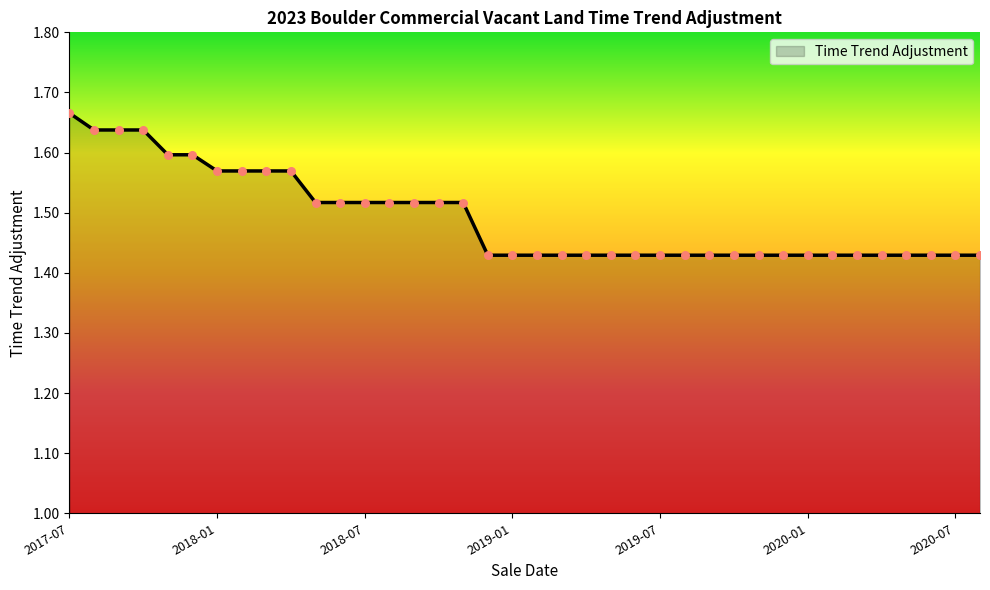

How many lines are shown in the chart?

1